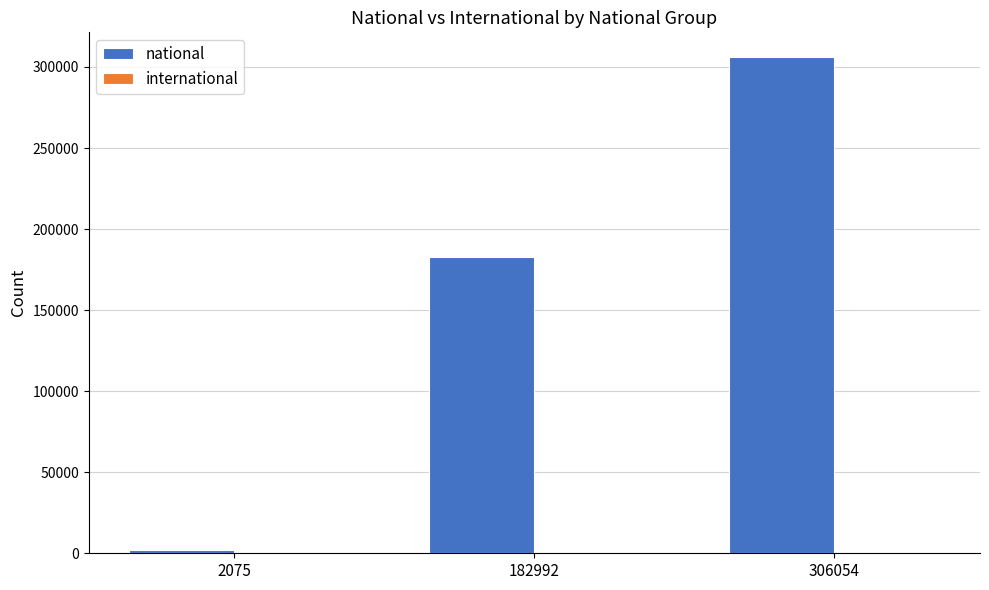

Is it true that national equals 531232 at 306054?

False